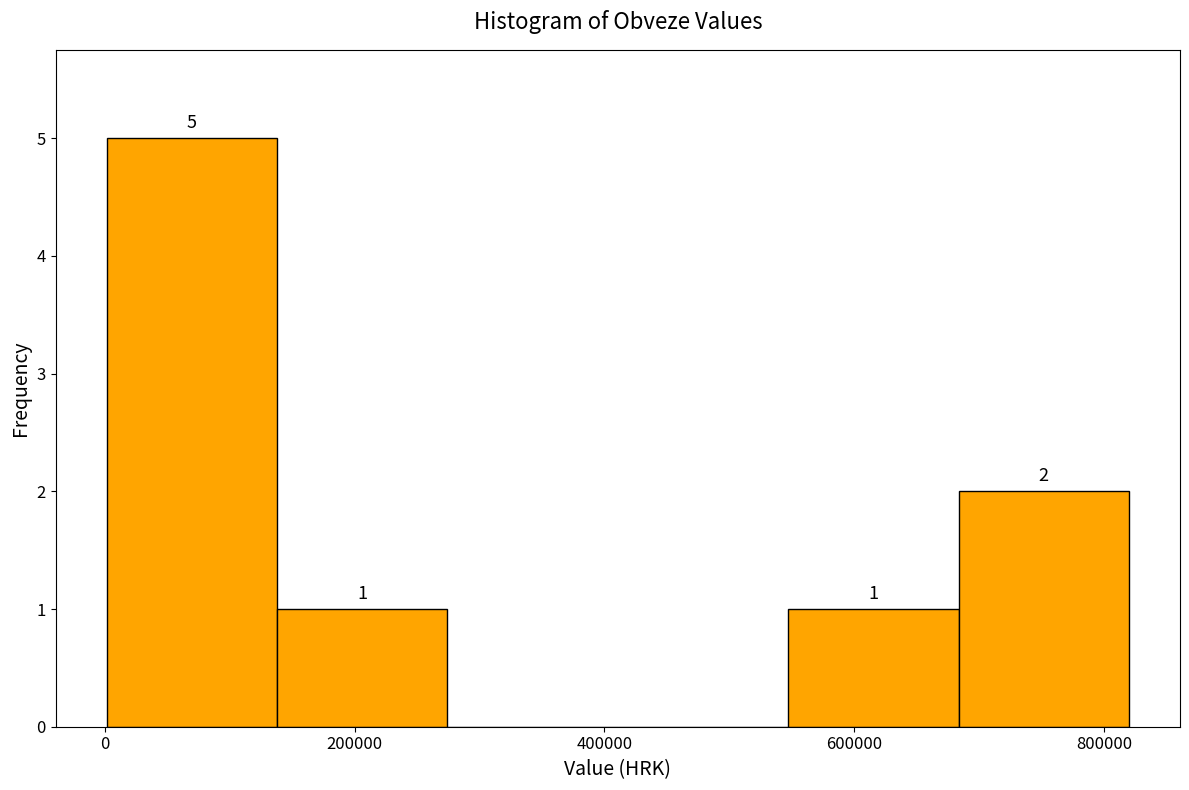

Over which range of the x-axis is the bar tallest?

0 to 140000